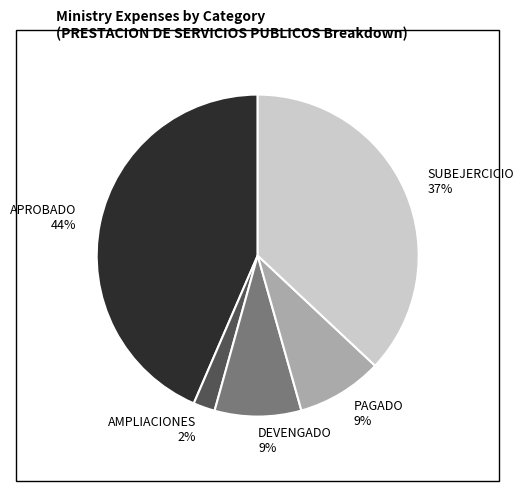

To the nearest percent, what portion does SUBEJERCICIO 37% represent?

37%